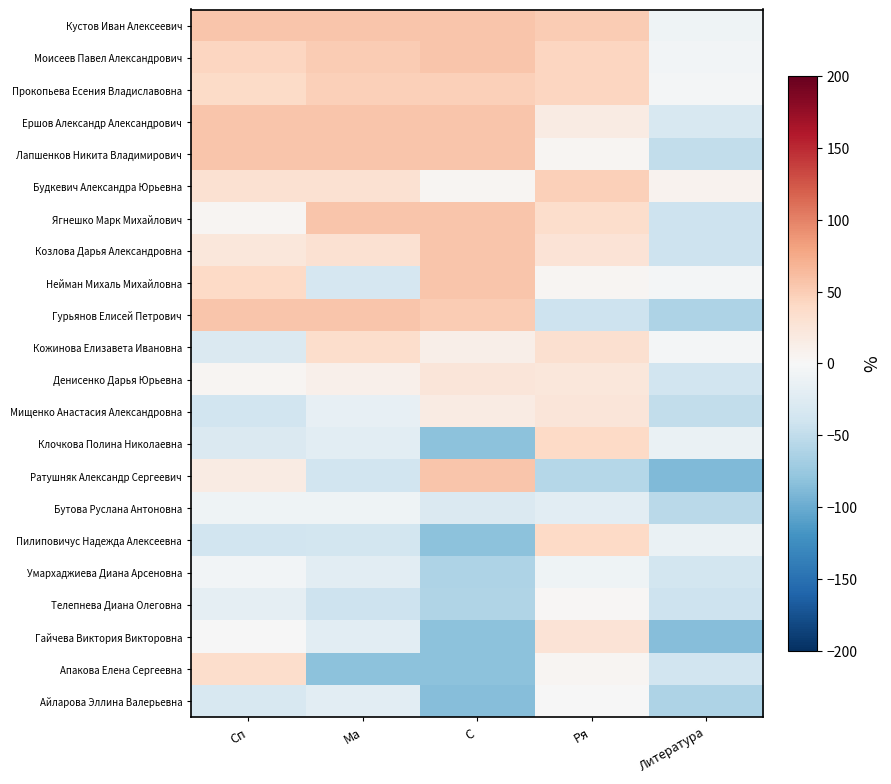

Reading left to right, what are all the values shown in this chart?

Кустов Иван Алексеевич: Сп=55.5	Ма=55.5	С=55.5	Ря=50.4	Литература=-8.4
Моисеев Павел Александрович: Сп=42.7	Ма=50.4	С=55.5	Ря=42.7	Литература=-5.8
Прокопьева Есения Владиславовна: Сп=37.6	Ма=47.8	С=47.8	Ря=42.7	Литература=-3.3
Ершов Александр Александрович: Сп=55.5	Ма=55.5	С=55.5	Ря=17.2	Литература=-31.4
Лапшенков Никита Владимирович: Сп=55.5	Ма=55.5	С=55.5	Ря=4.4	Литература=-49.3
Будкевич Александра Юрьевна: Сп=29.9	Ма=29.9	С=4.4	Ря=47.8	Литература=6.9
Ягнешко Марк Михайлович: Сп=4.4	Ма=55.5	С=55.5	Ря=35.0	Литература=-41.6
Козлова Дарья Александровна: Сп=22.3	Ма=29.9	С=55.5	Ря=27.4	Литература=-41.6
Нейман Михаль Михайловна: Сп=40.2	Ма=-33.9	С=55.5	Ря=4.4	Литература=-3.3
Гурьянов Елисей Петрович: Сп=55.5	Ма=55.5	С=50.4	Ря=-41.6	Литература=-62.0
Кожинова Елизавета Ивановна: Сп=-28.8	Ма=35.0	С=12.1	Ря=32.5	Литература=-3.3
Денисенко Дарья Юрьевна: Сп=4.4	Ма=9.5	С=24.8	Ря=22.3	Литература=-39.0
Мищенко Анастасия Александровна: Сп=-39.0	Ма=-16.0	С=17.2	Ря=24.8	Литература=-49.3
Клочкова Полина Николаевна: Сп=-28.8	Ма=-21.2	С=-82.5	Ря=40.2	Литература=-13.5
Ратушняк Александр Сергеевич: Сп=17.2	Ма=-39.0	С=55.5	Ря=-56.9	Литература=-87.6
Бутова Руслана Антоновна: Сп=-8.4	Ма=-8.4	С=-28.8	Ря=-21.2	Литература=-54.4
Пилиповичус Надежда Алексеевна: Сп=-39.0	Ма=-36.5	С=-82.5	Ря=40.2	Литература=-13.5
Умархаджиева Диана Арсеновна: Сп=-5.8	Ма=-21.2	С=-62.0	Ря=-8.4	Литература=-36.5
Телепнева Диана Олеговна: Сп=-18.6	Ма=-41.6	С=-59.5	Ря=1.8	Литература=-41.6
Гайчева Виктория Викторовна: Сп=-0.7	Ма=-21.2	С=-82.5	Ря=27.4	Литература=-85.0
Апакова Елена Сергеевна: Сп=35.0	Ма=-82.5	С=-82.5	Ря=4.4	Литература=-39.0
Айларова Эллина Валерьевна: Сп=-31.4	Ма=-21.2	С=-85.0	Ря=-0.7	Литература=-62.0